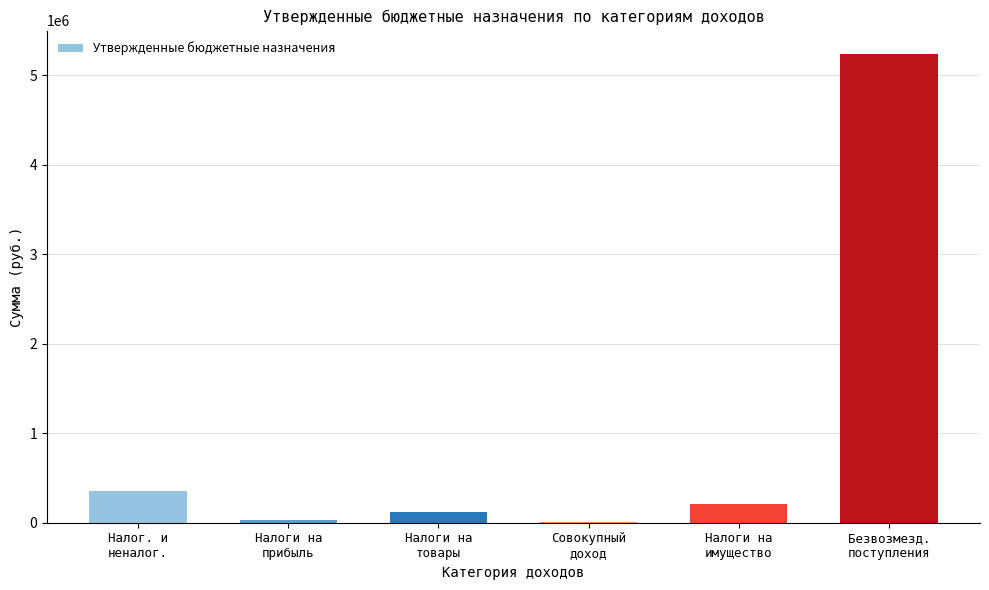

Reading left to right, extract all data points from this chart.

Налог. и
неналог.=359000	Налоги на
прибыль=30000	Налоги на
товары=120000	Совокупный
доход=3000	Налоги на
имущество=209000	Безвозмезд.
поступления=5240416